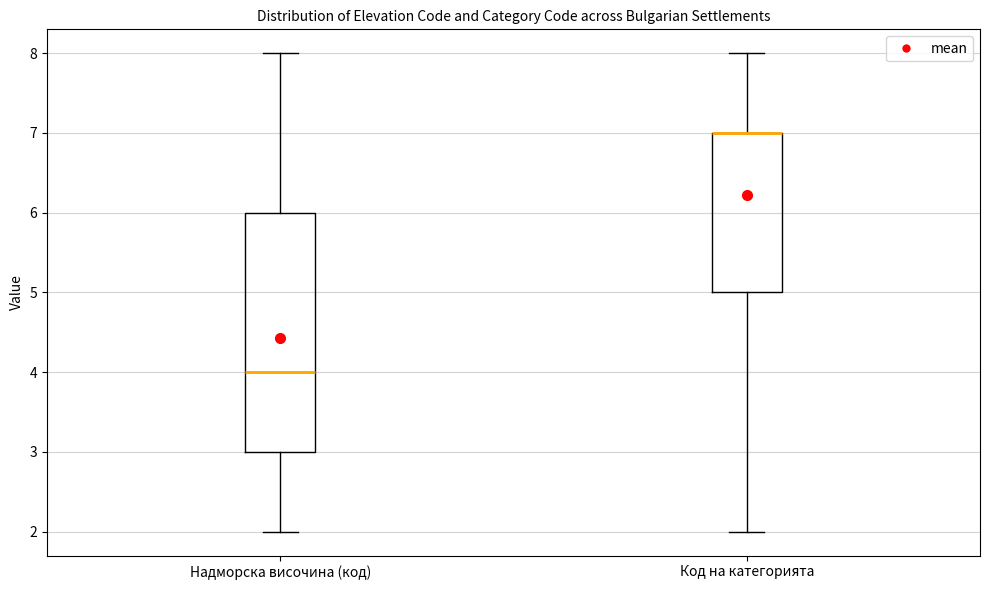

Where is the upper edge of the box for Код на категорията on the y-axis? The values are not printed on the chart, so give them approximately, as read against the axis.

7